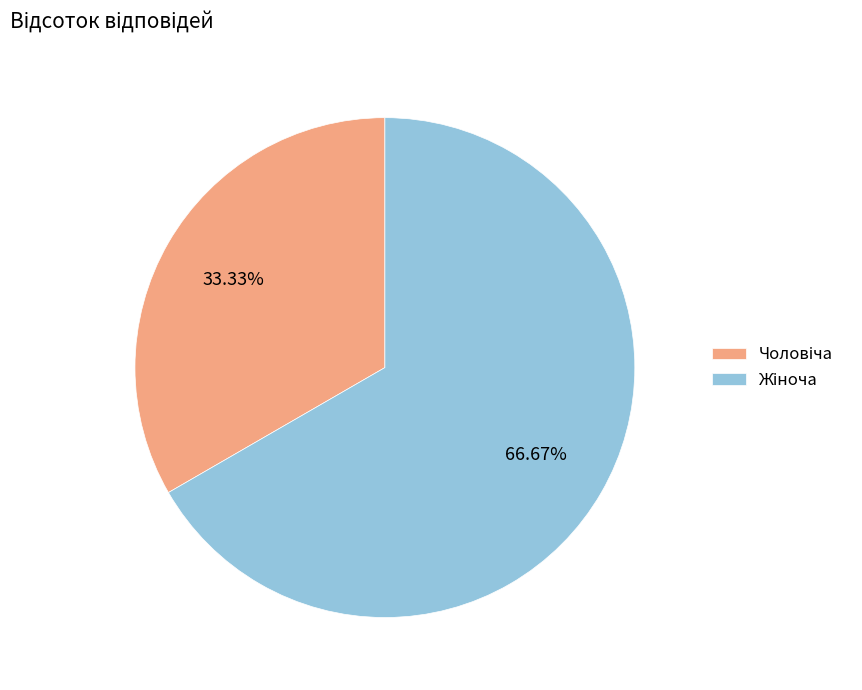

Is there a majority slice in this chart?

Yes